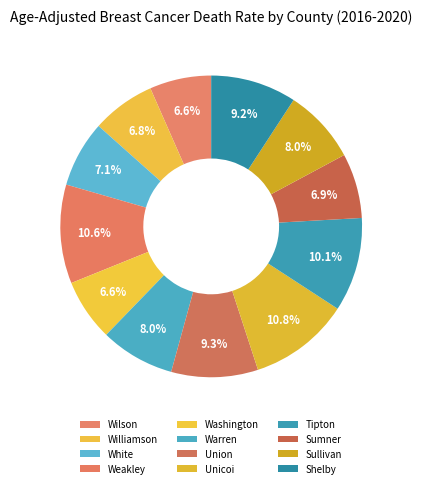

How many slices are in this pie chart?

12